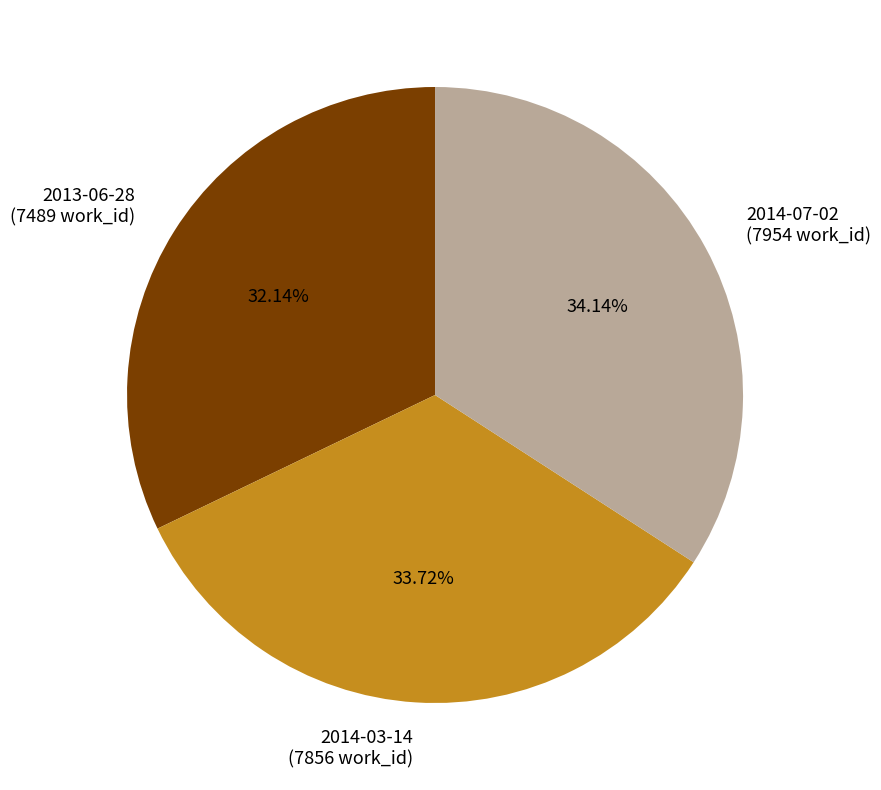

Does 2013-06-28 represent more than half of the total?

No